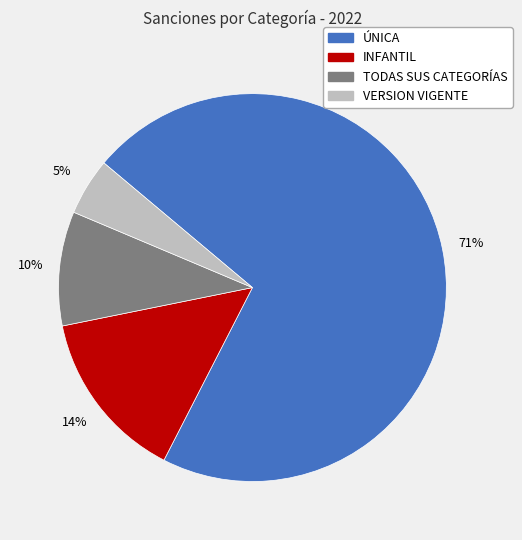

To the nearest percent, what is the average slice percentage?

25%